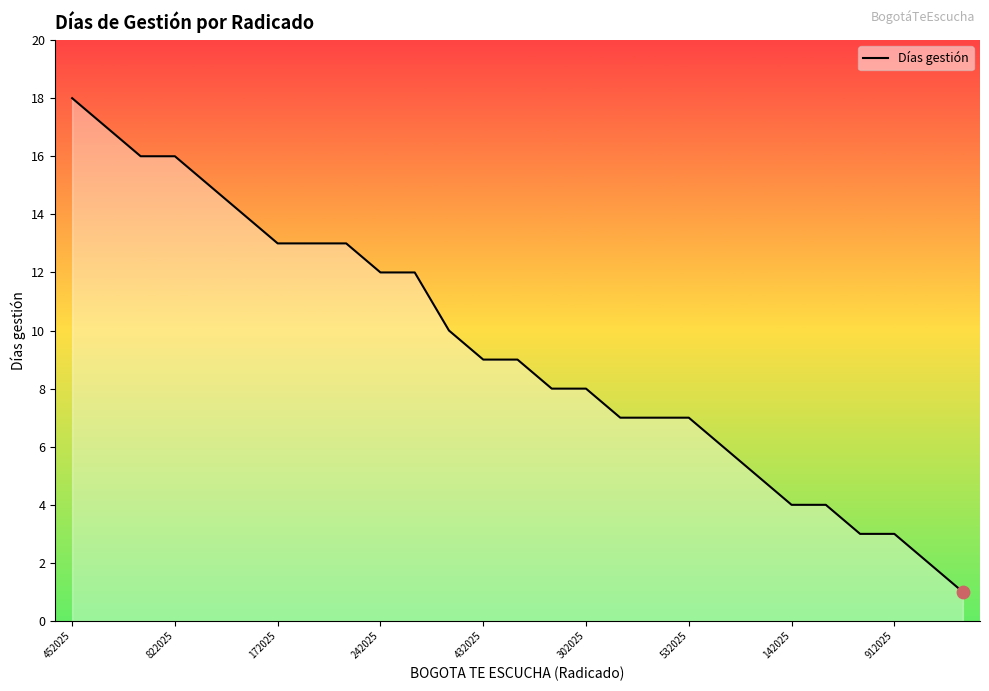

What is the difference between the maximum and minimum values?

17